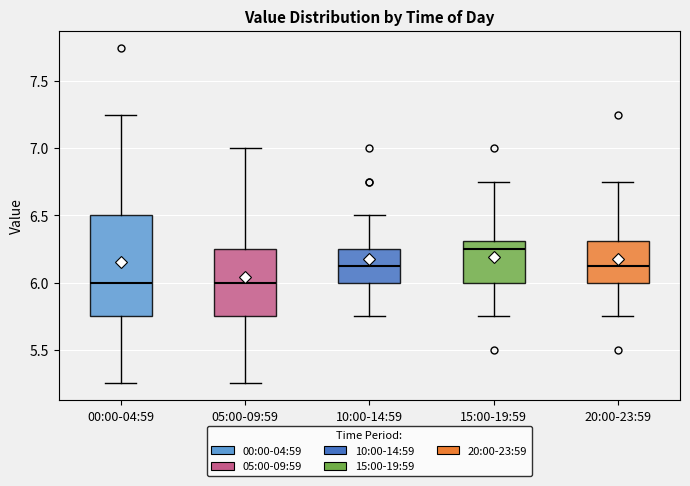

Reading left to right, transcribe this box plot: for each box, give where its median line is, the range the box spans, and where its two whiskers end, as read against the y-axis. The values are not printed on the chart, so give them approximately, as read against the axis.

00:00-04:59: median 6.00, box 5.75 to 6.50, whiskers 5.25 to 7.25
05:00-09:59: median 6.00, box 5.75 to 6.25, whiskers 5.25 to 7.00
10:00-14:59: median 6.15, box 6.00 to 6.25, whiskers 5.75 to 6.50
15:00-19:59: median 6.25, box 6.00 to 6.30, whiskers 5.75 to 6.75
20:00-23:59: median 6.15, box 6.00 to 6.30, whiskers 5.75 to 6.75